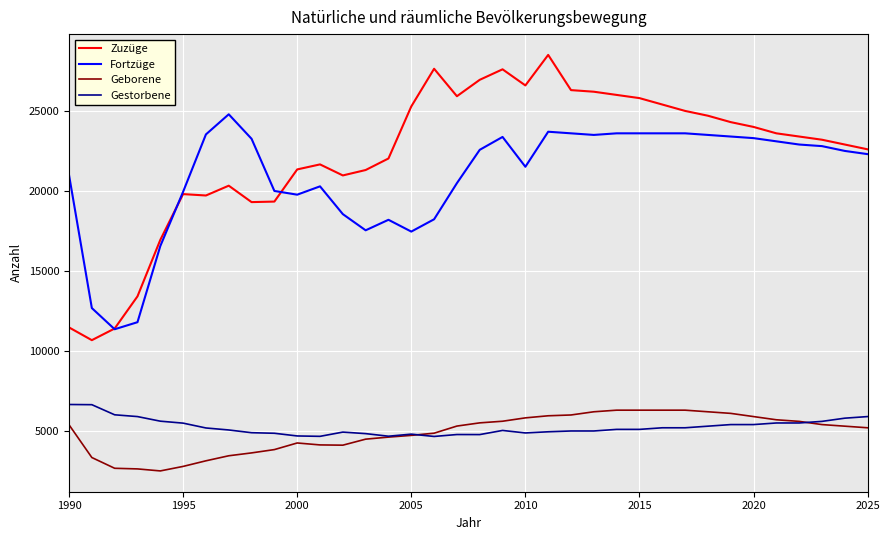

What is the highest value of the Fortzüge series?

24789